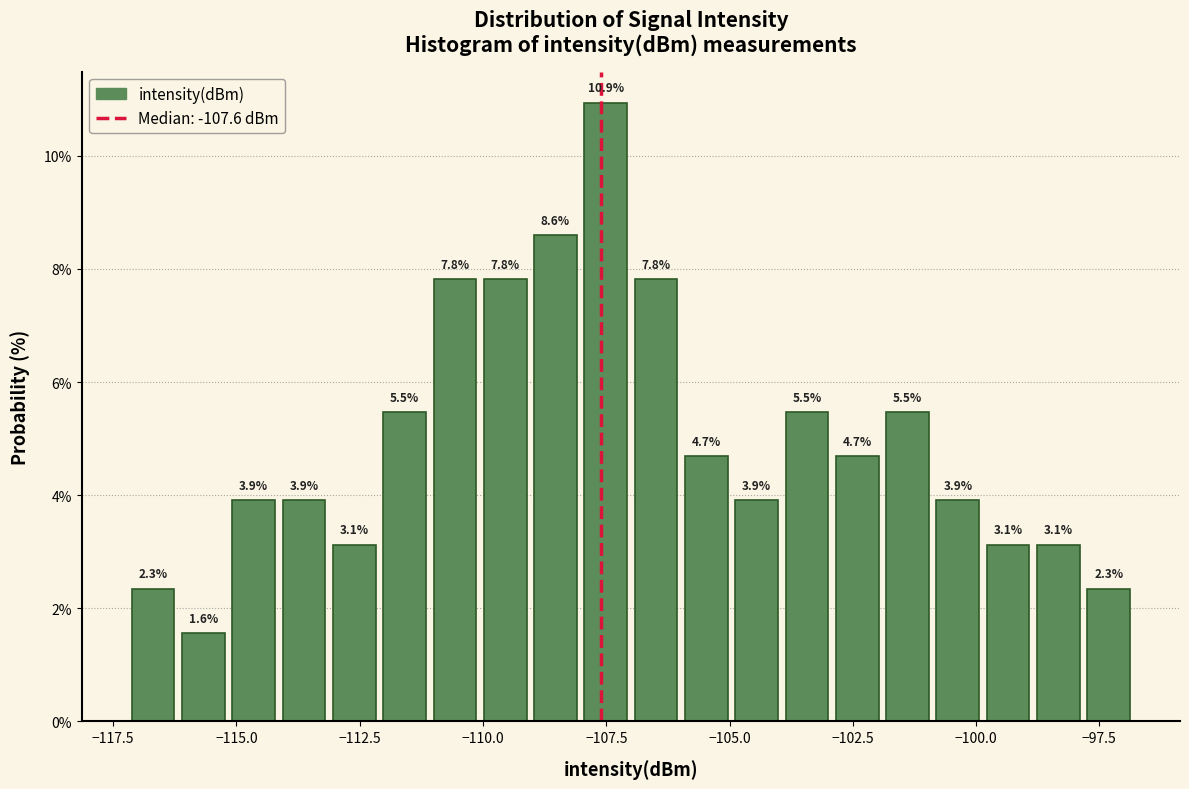

Read against the x-axis, roughly where is the centre of the tallest bar?

-107.5